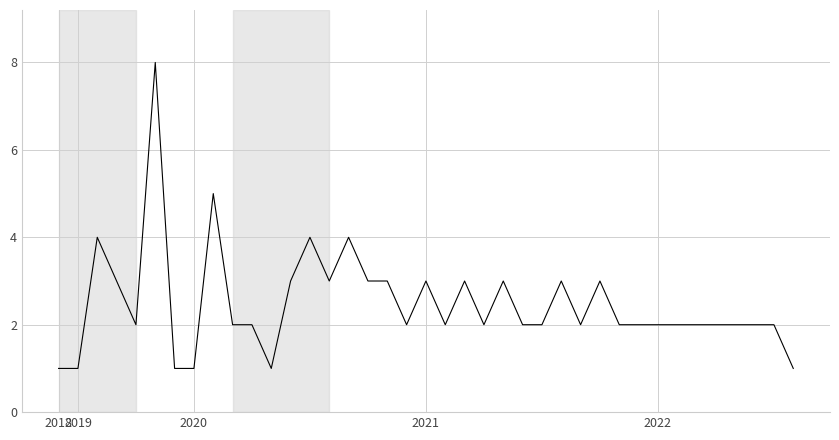

What is the difference between the maximum and minimum values?

7